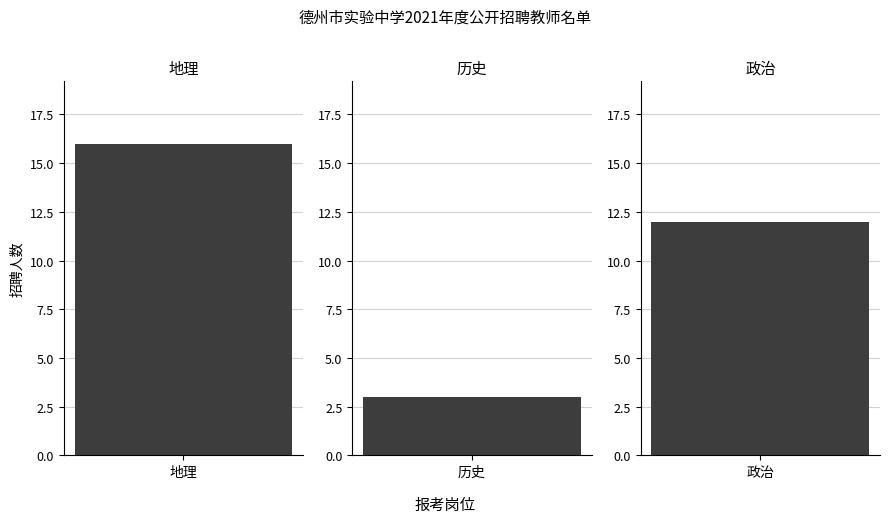

Which category has the highest value across all series?

地理